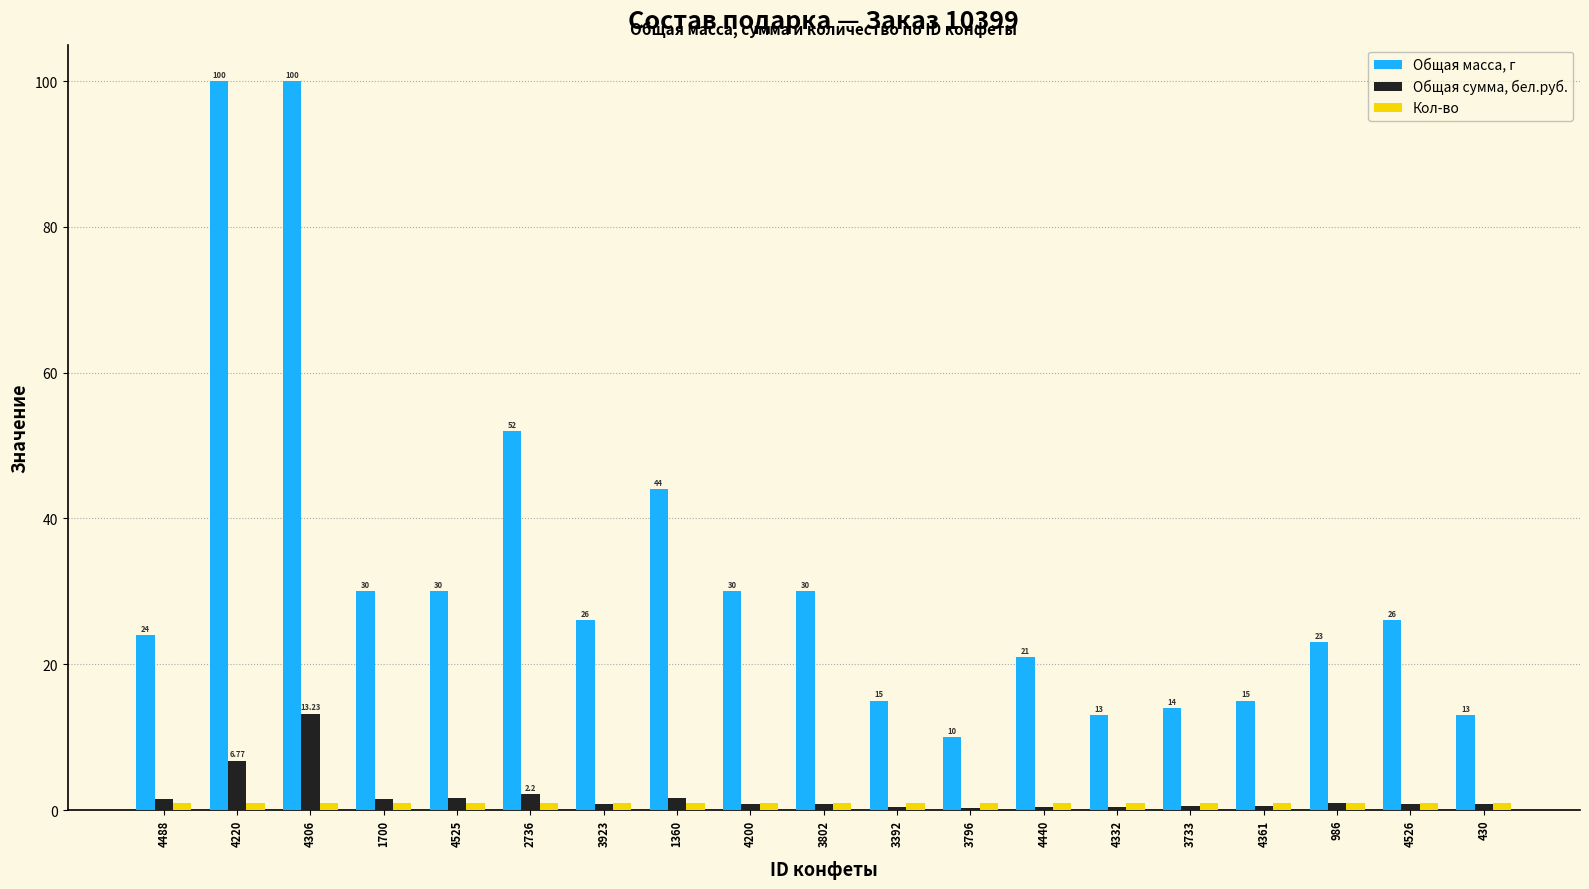

At which category is the sum across all series the highest?

4306